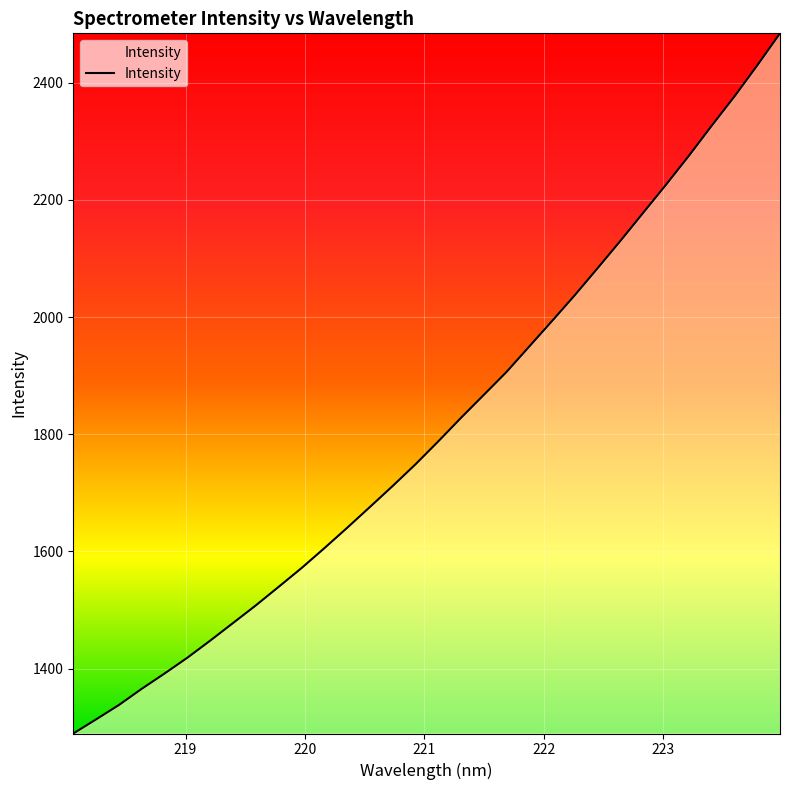

True or false: the data has more than 2 interior local peaks.

False